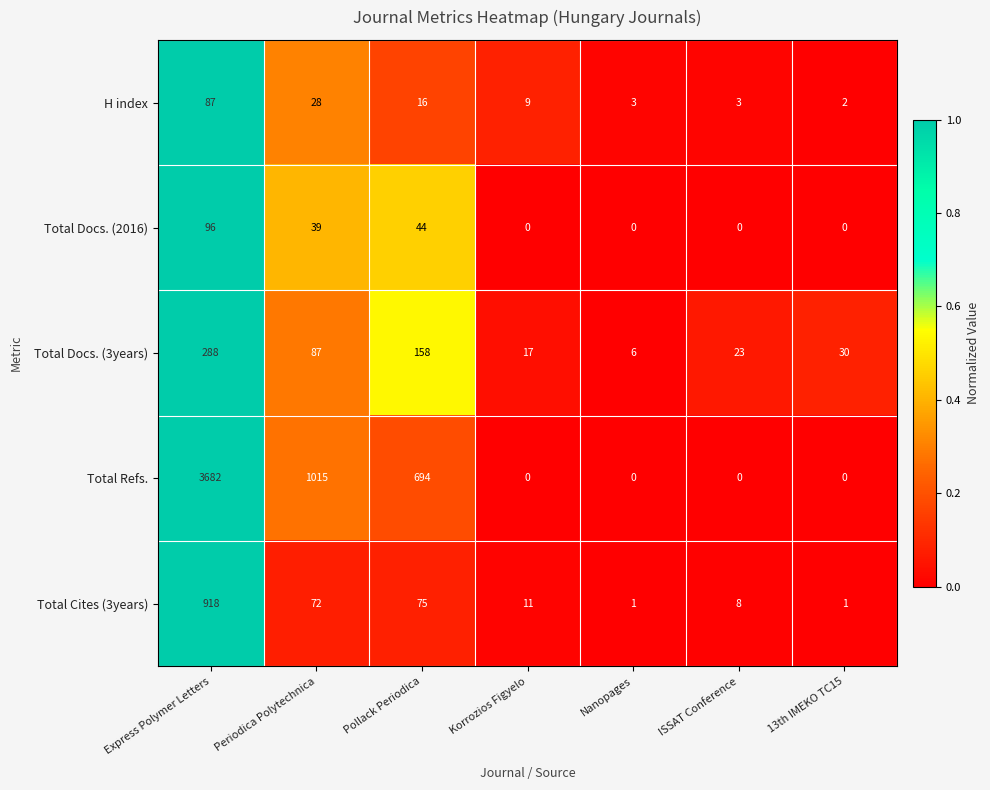

True or false: Total Refs. has a value of -2032 at Korrozios Figyelo.

False